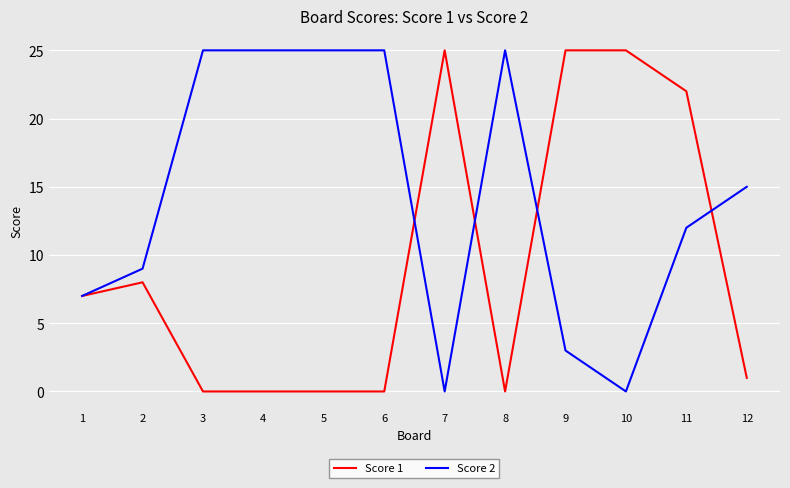

Is it true that Score 2 equals 7 at 1?

True